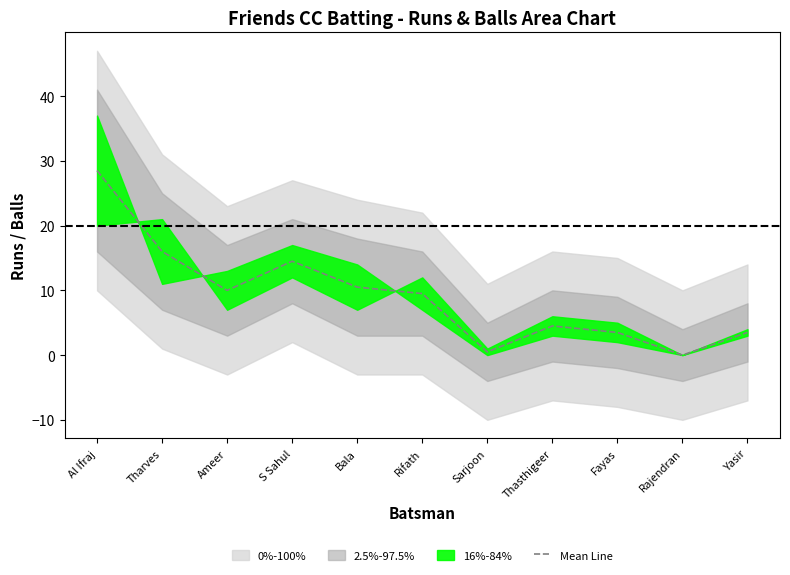

How many interior local peaks (higher than both neighbors) does the data have?

2